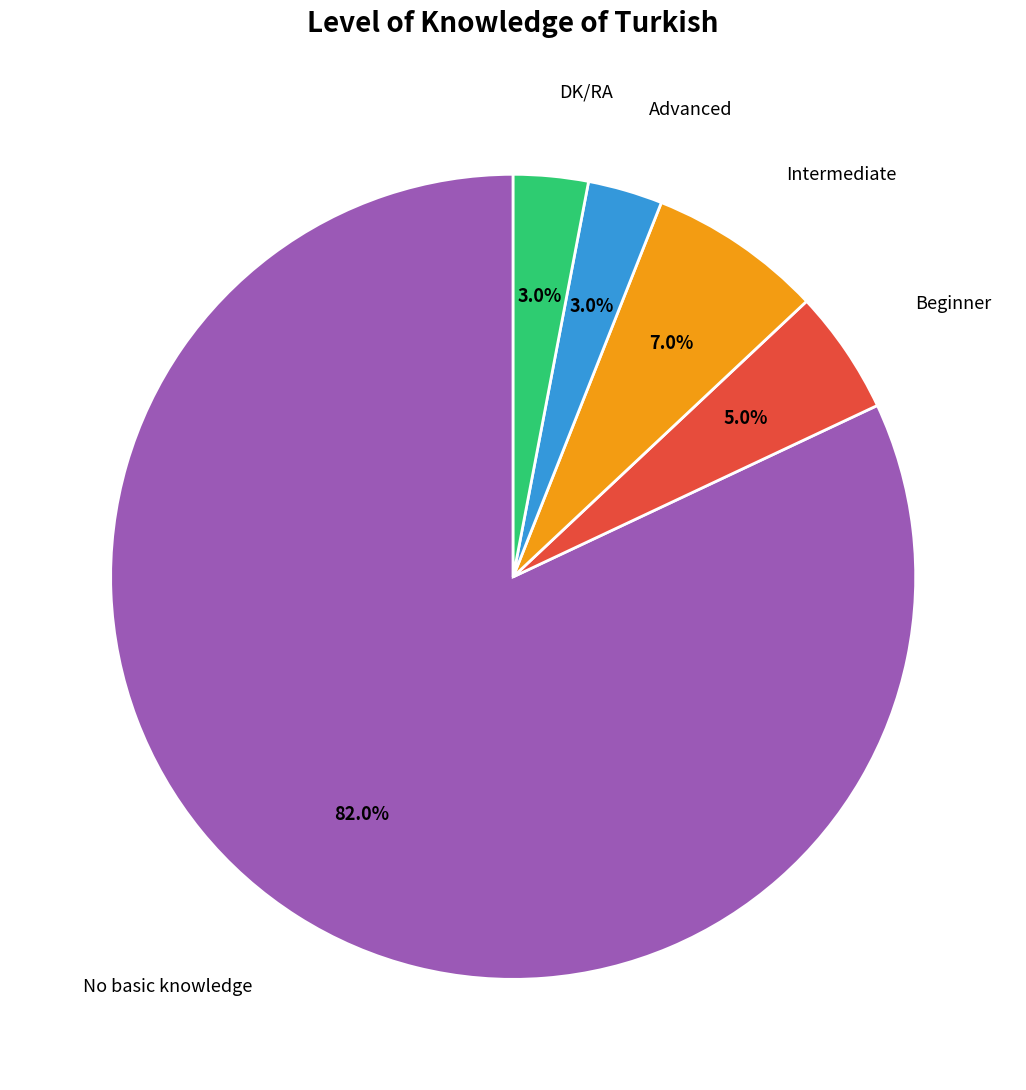

To the nearest percent, what is the difference between the largest and smallest slice percentages?

79%